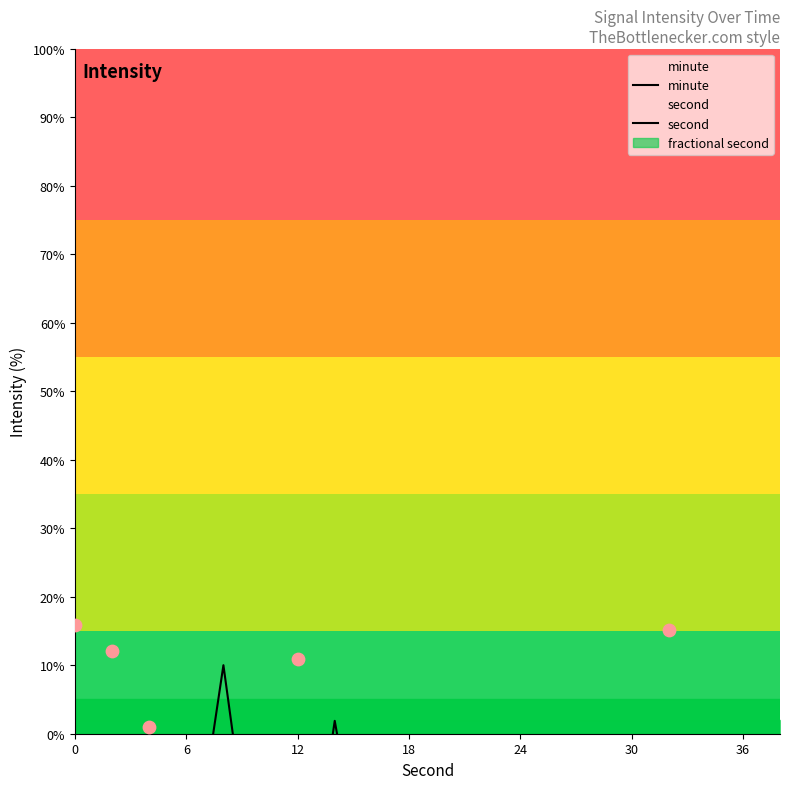

Which series has the largest Y range (max minus min)?

minute